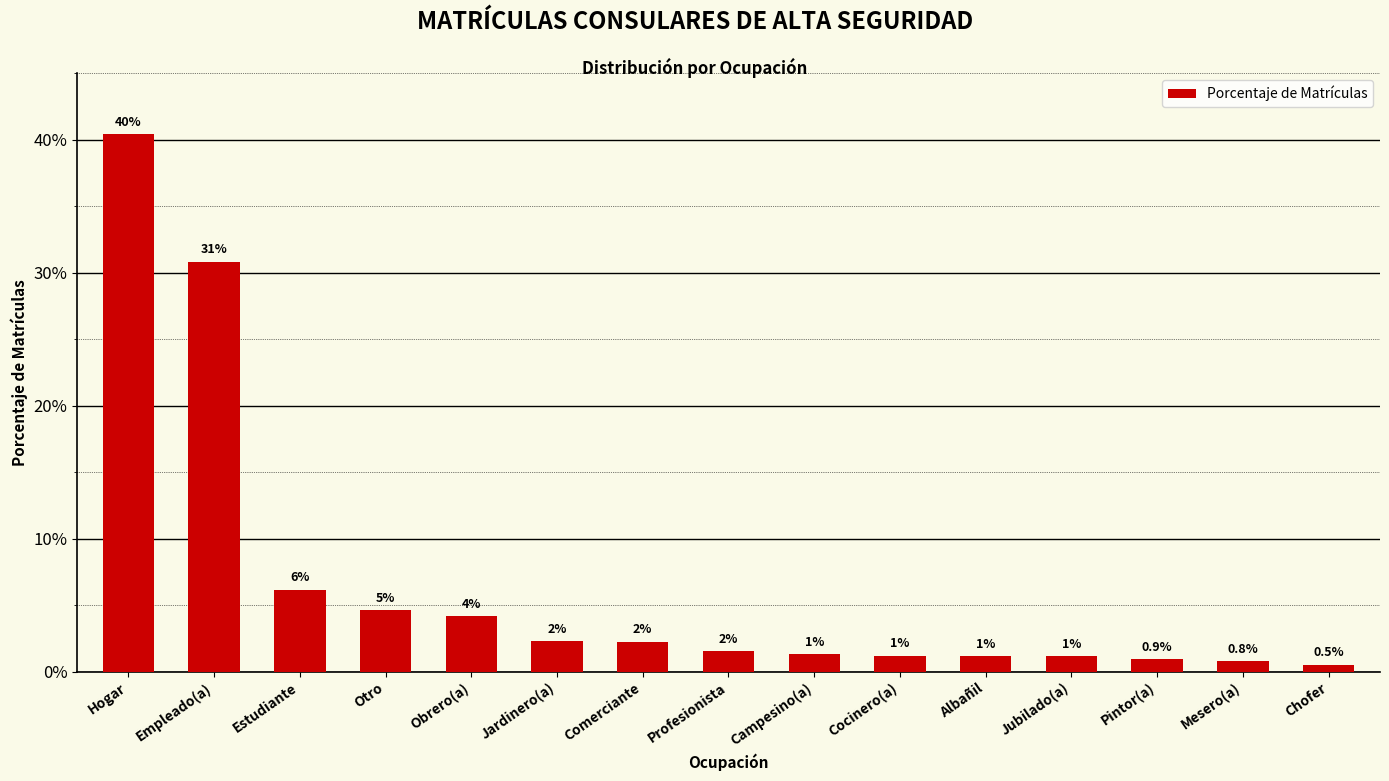

Reading right to left, extract all data points from this chart.

Chofer=0.0	Mesero(a)=0.0	Pintor(a)=0.0	Jubilado(a)=0.0	Albañil=0.0	Cocinero(a)=0.0	Campesino(a)=0.0	Profesionista=0.0	Comerciante=0.0	Jardinero(a)=0.0	Obrero(a)=0.0	Otro=0.0	Estudiante=0.1	Empleado(a)=0.3	Hogar=0.4